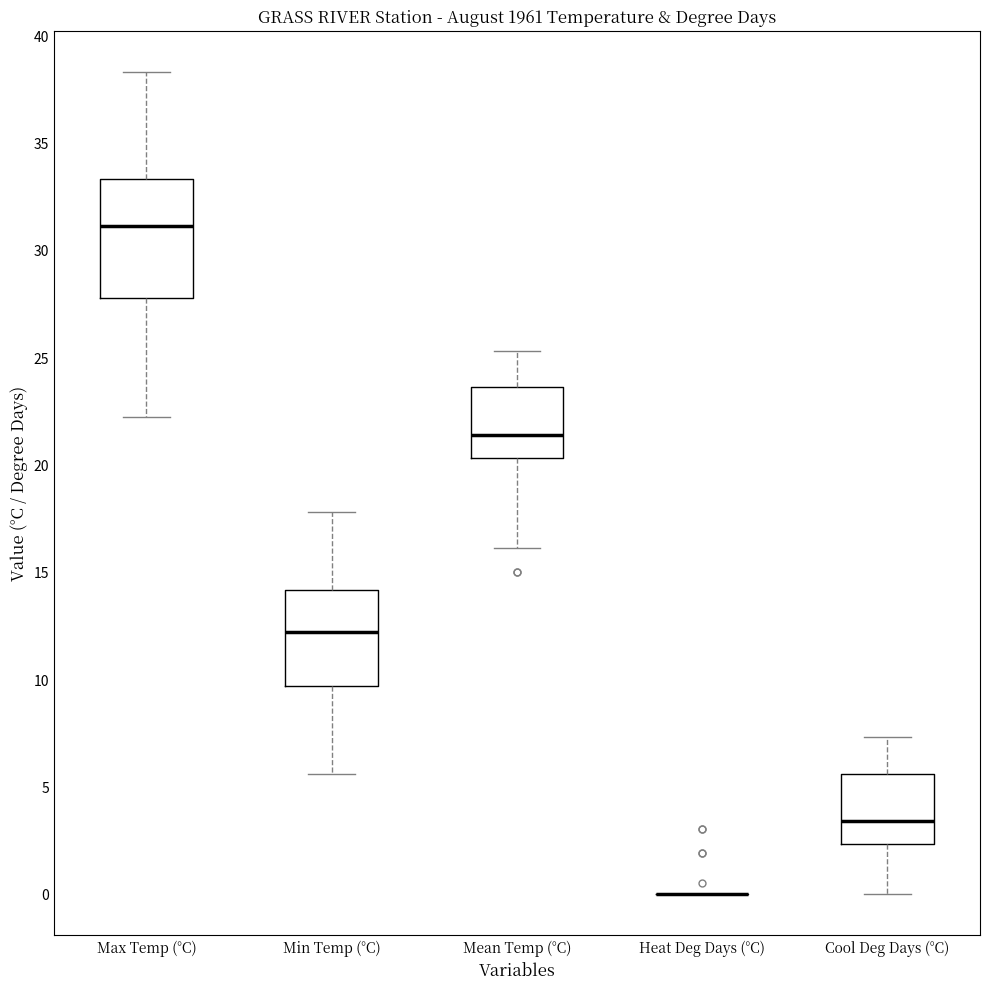

Reading left to right, transcribe this box plot: for each box, give where its median line is, the range the box spans, and where its two whiskers end, as read against the y-axis. The values are not printed on the chart, so give them approximately, as read against the axis.

Max Temp (°C): median 31.0, box 28.0 to 33.5, whiskers 22.0 to 38.5
Min Temp (°C): median 12.0, box 9.5 to 14.0, whiskers 5.5 to 18.0
Mean Temp (°C): median 21.5, box 20.5 to 23.5, whiskers 16.0 to 25.5
Heat Deg Days (°C): box collapsed to a line at 0.0, whiskers 0.0 to 0.0
Cool Deg Days (°C): median 3.5, box 2.5 to 5.5, whiskers 0.0 to 7.5